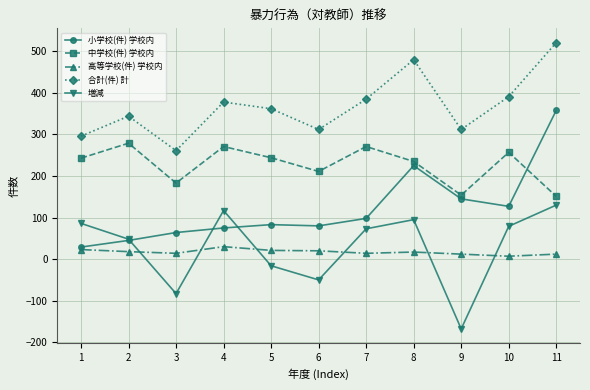

Is it true that 小学校(件) 学校内 equals 113 at 8?

False